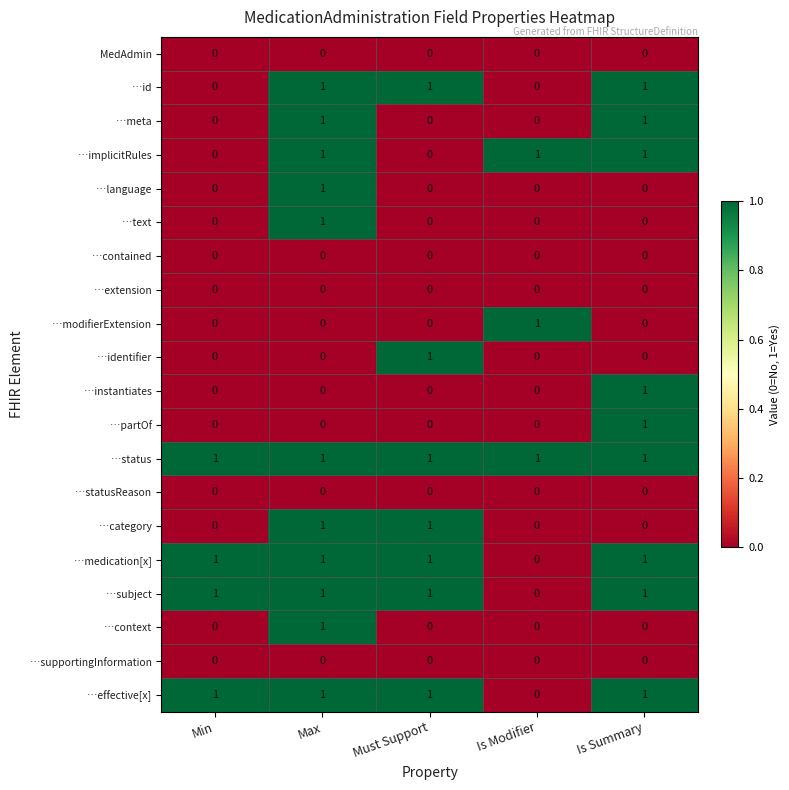

True or false: …category has a value of 0 at Is Summary.

True